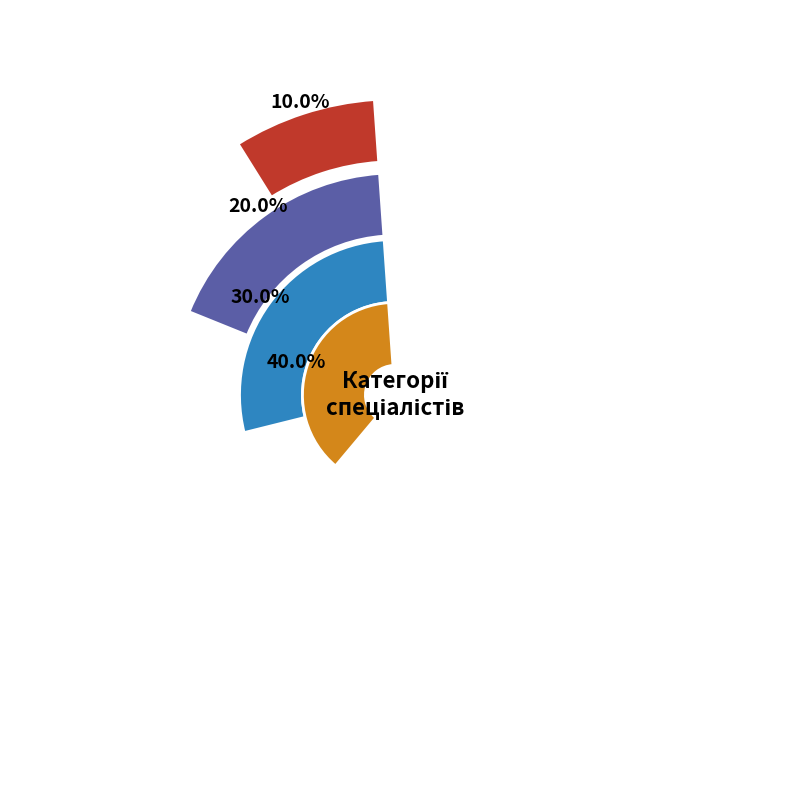

To the nearest percent, what is the average slice percentage?

25%